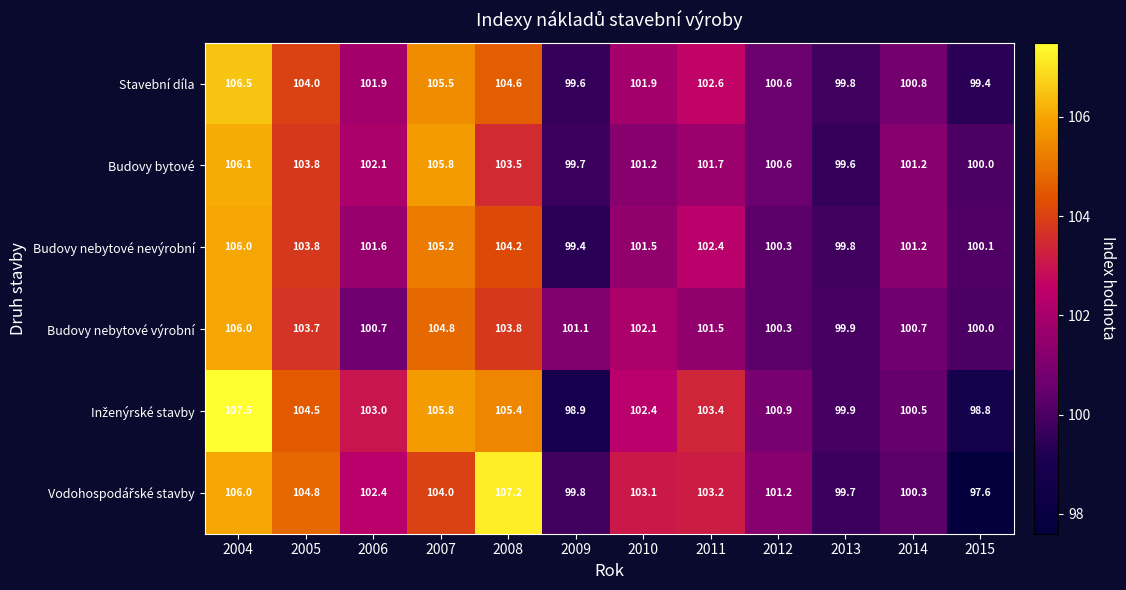

At which label does Budovy bytové reach its minimum?

2013